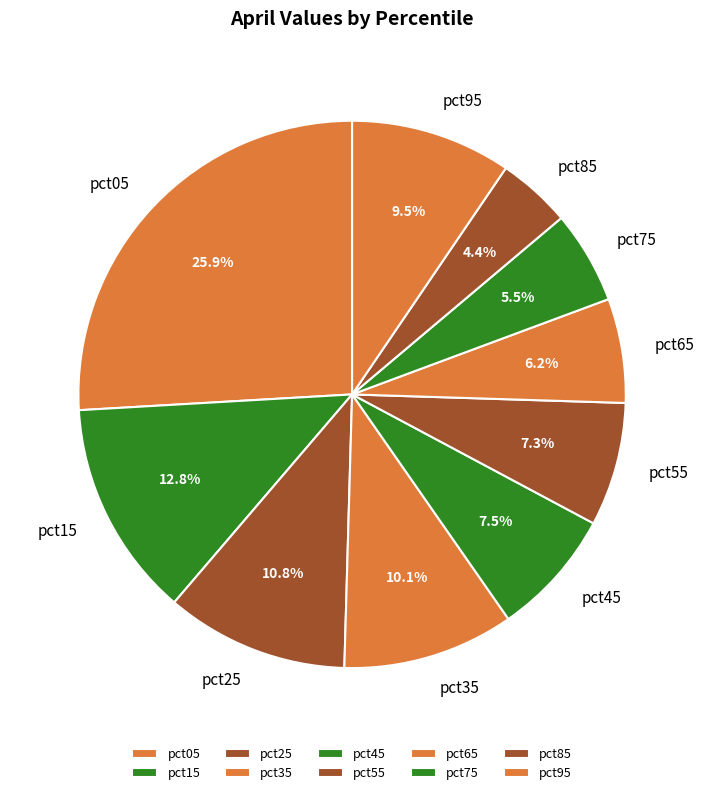

Between pct55 and pct75, which is larger?

pct55